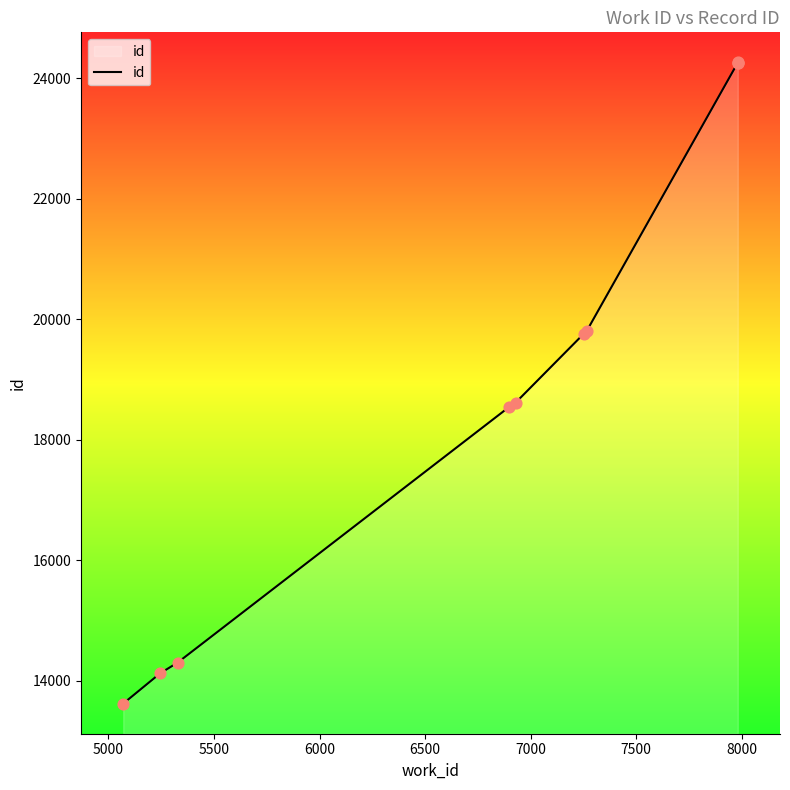

What is the change in value from 7500 to 8000?

+4448